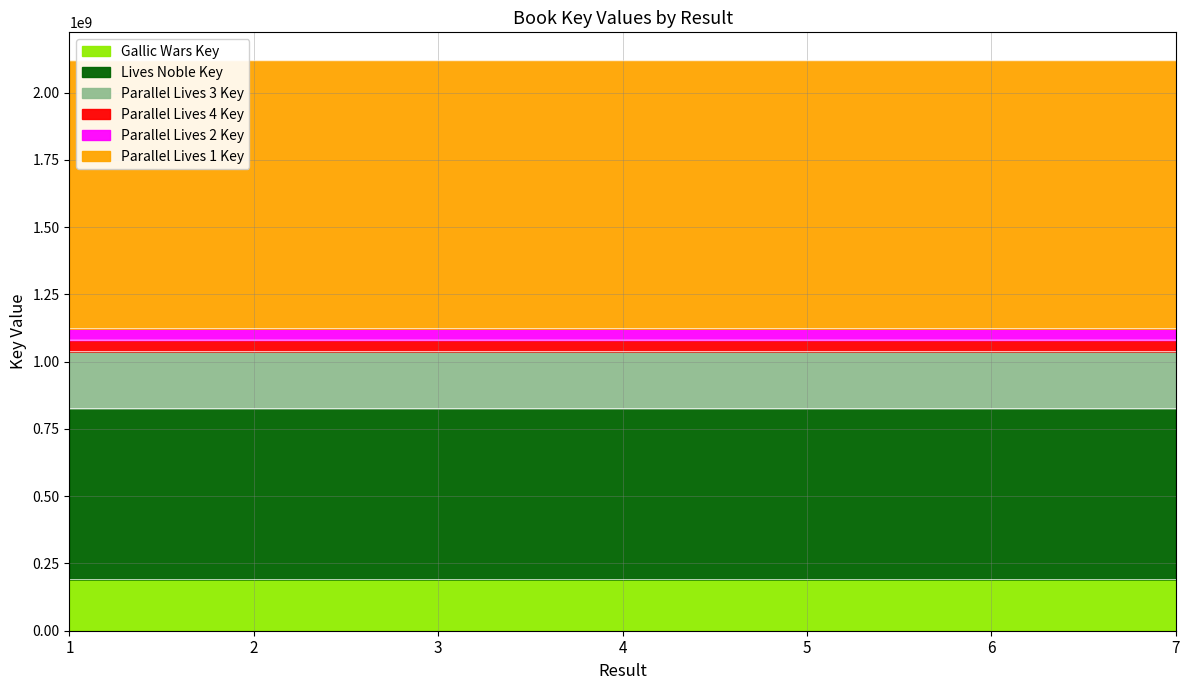

How many points are higher than both their immediate neighbors (excluding endpoints)?

1